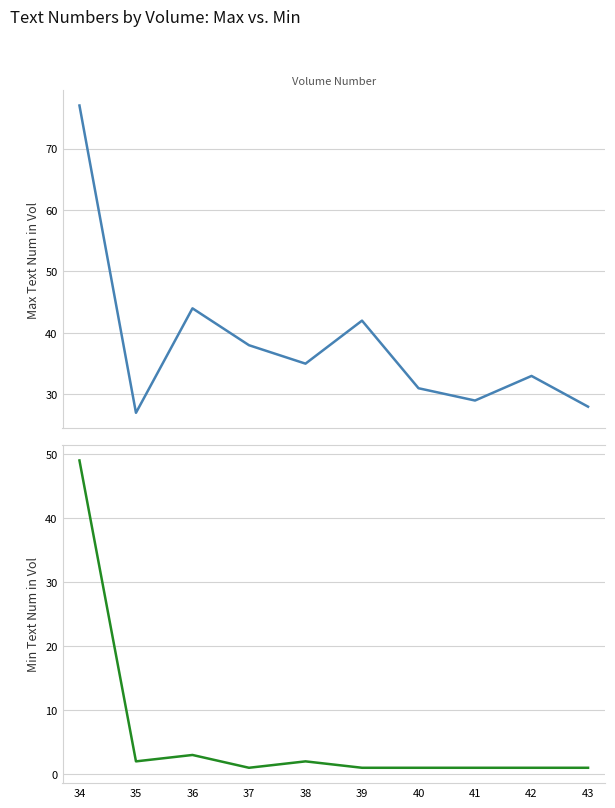

Is this an area chart (filled region under the line)?

No